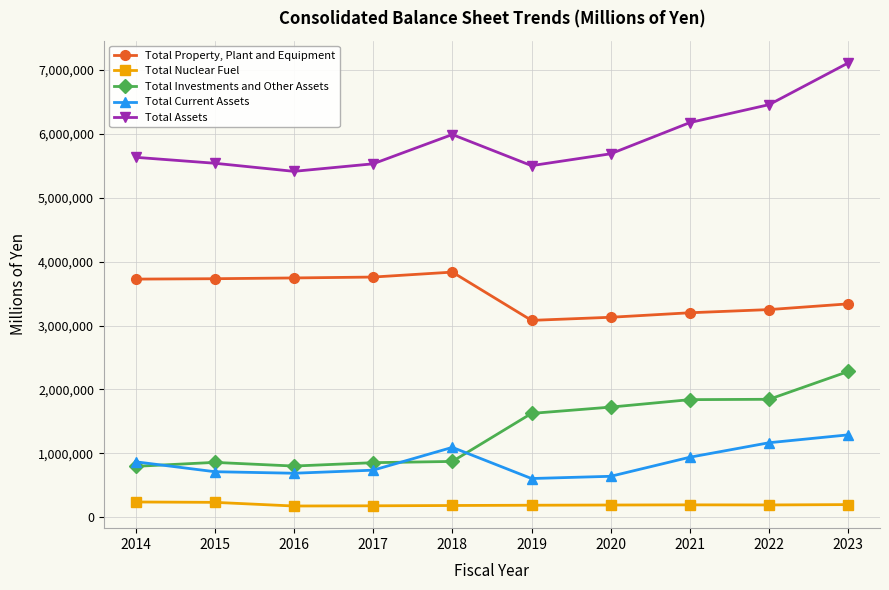

True or false: Total Investments and Other Assets and Total Assets cross at least once.

False